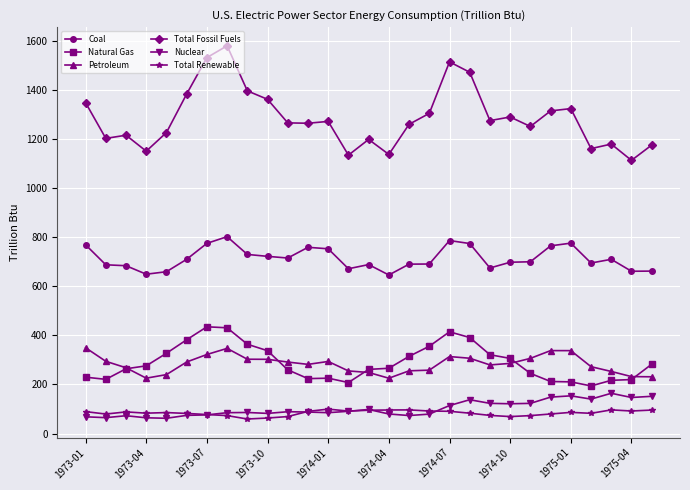

What is the minimum value shown in the chart?

59.1